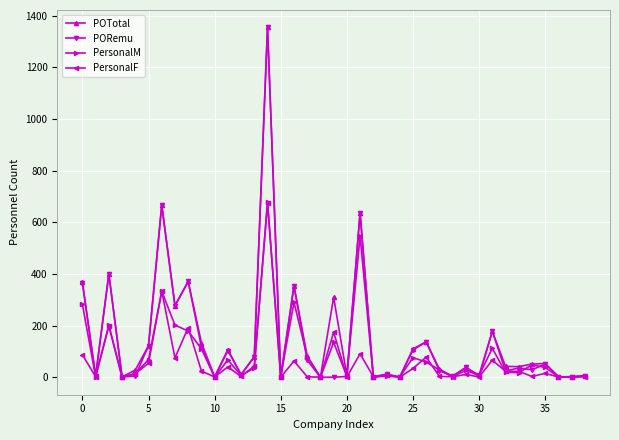

What is the maximum value for POTotal?

1355